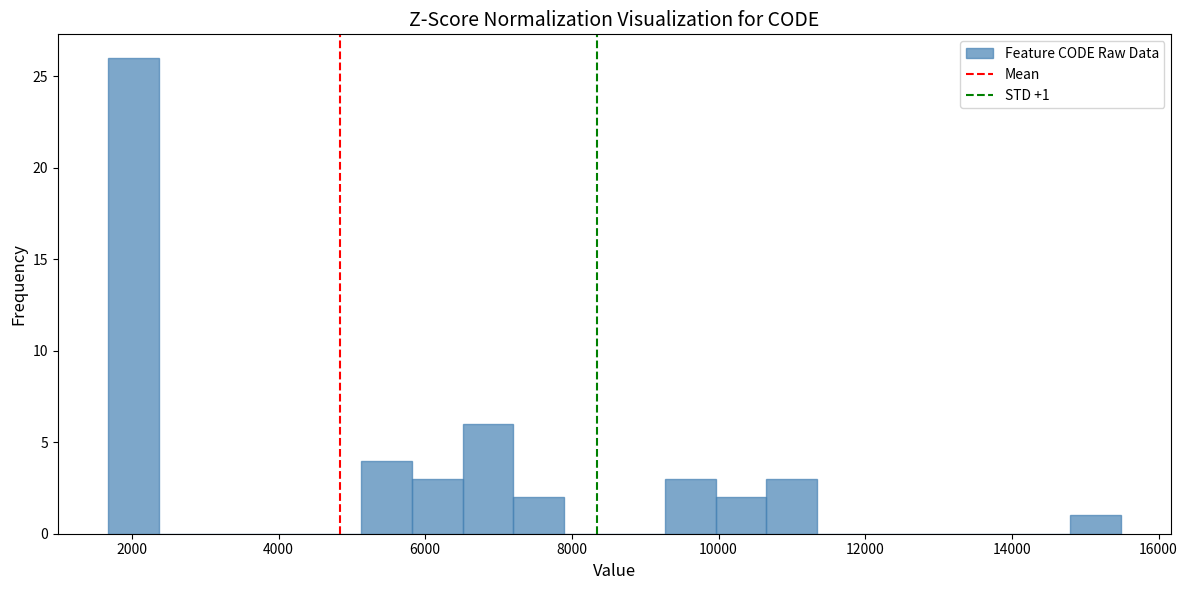

Around what value on the x-axis is the tallest bar? Give the approximate position of its centre, as read against the axis.

2000